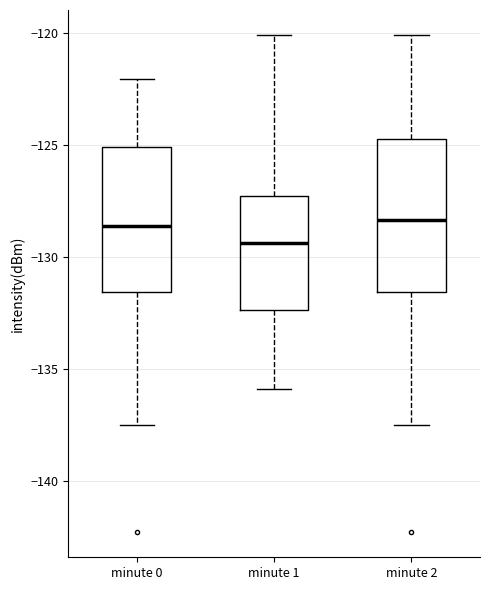

Reading left to right, transcribe this box plot: for each box, give where its median line is, the range the box spans, and where its two whiskers end, as read against the y-axis. The values are not printed on the chart, so give them approximately, as read against the axis.

minute 0: median -128.5, box -131.5 to -125.0, whiskers -137.5 to -122.0
minute 1: median -129.5, box -132.5 to -127.5, whiskers -136.0 to -120.0
minute 2: median -128.5, box -131.5 to -124.5, whiskers -137.5 to -120.0